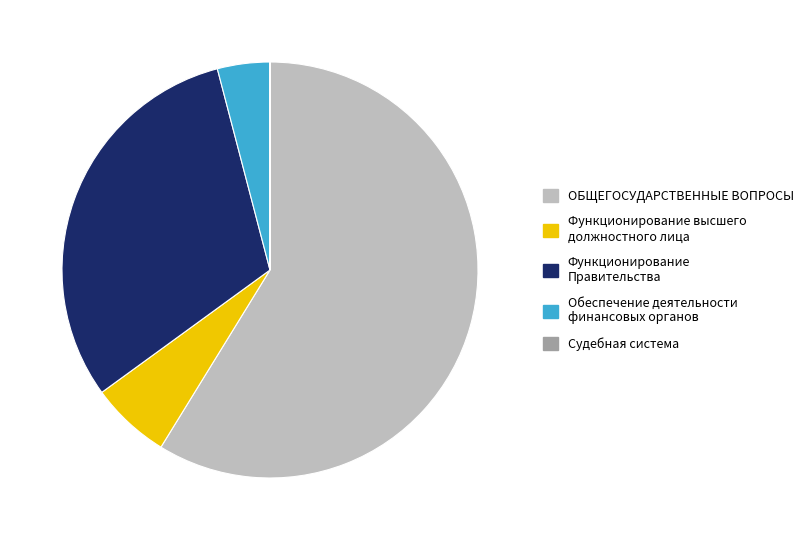

Combined, do Функционирование высшего должностного лица and Функционирование Правительства account for over 50%?

No